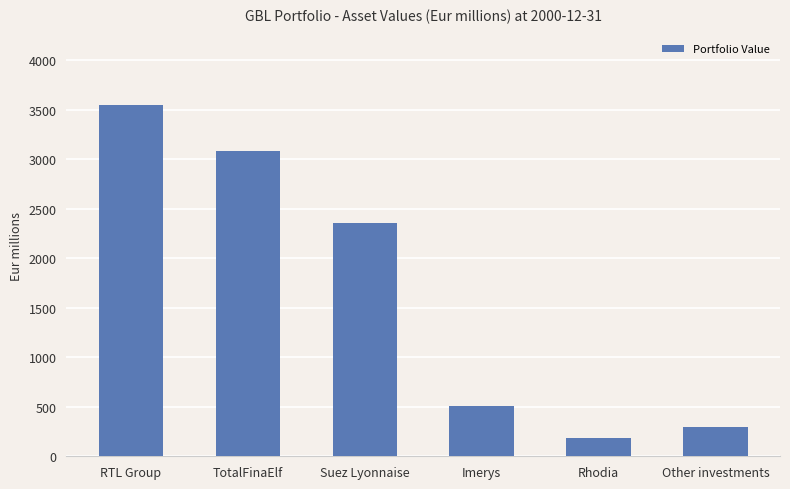

What position from the right is Other investments?

1